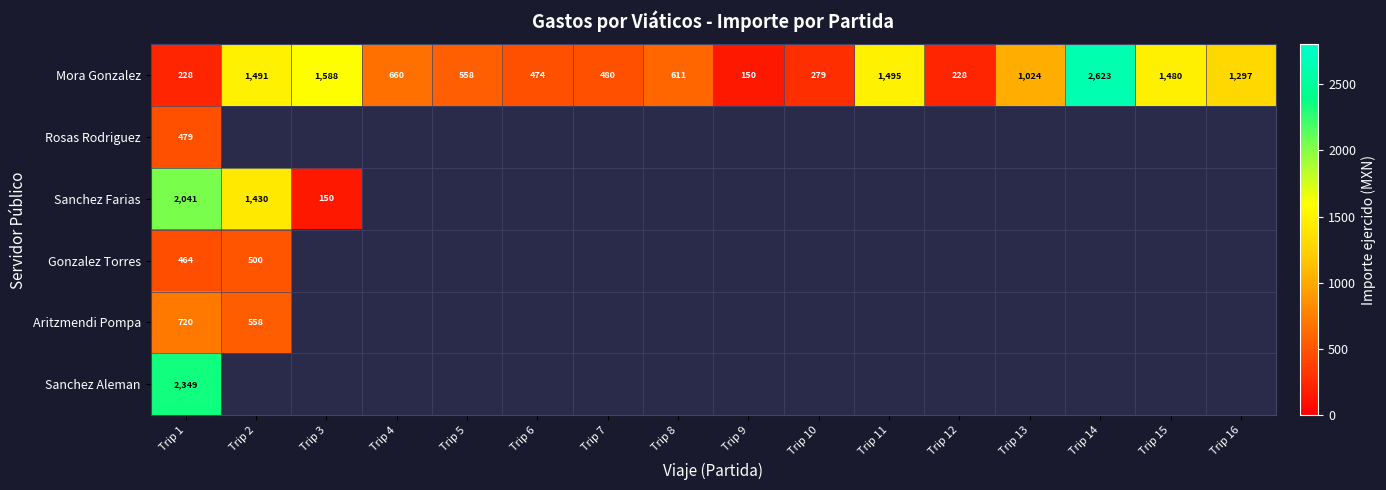

Which category has the lowest value across all series?

Trip 9